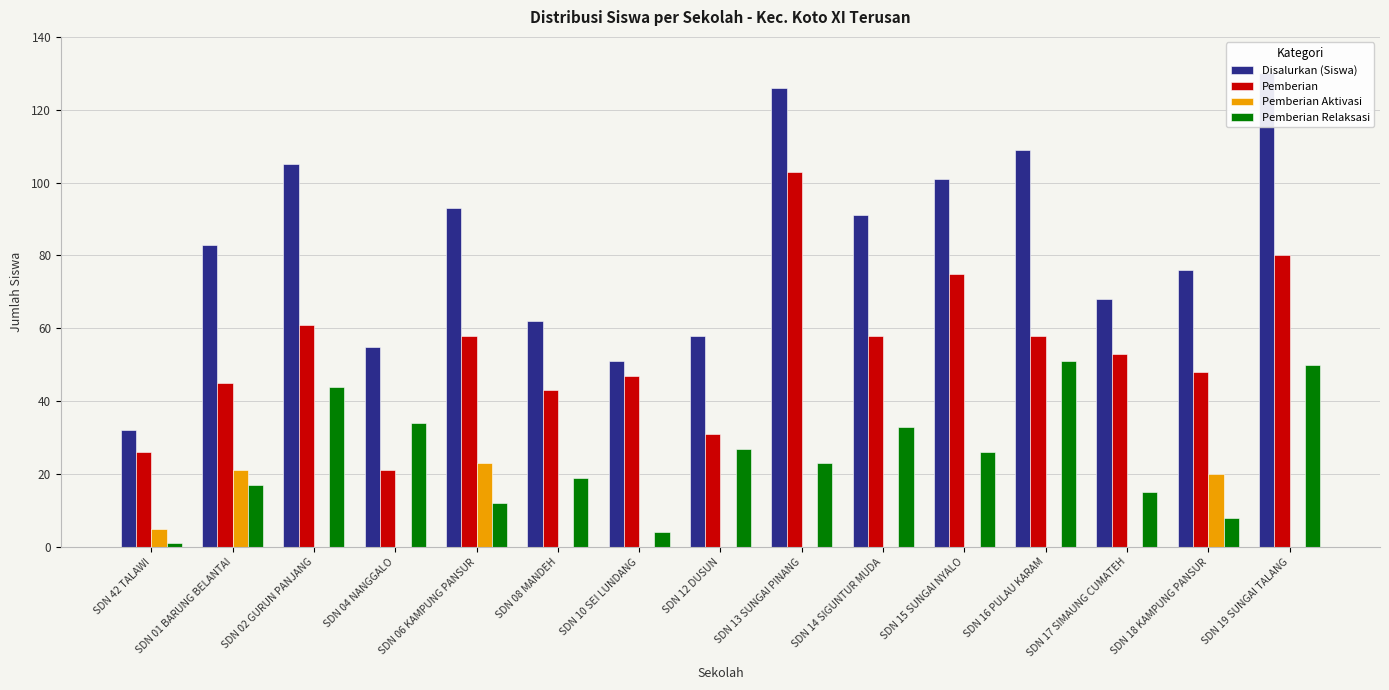

True or false: Pemberian Relaksasi has a value of 20 at SDN 02 GURUN PANJANG.

False